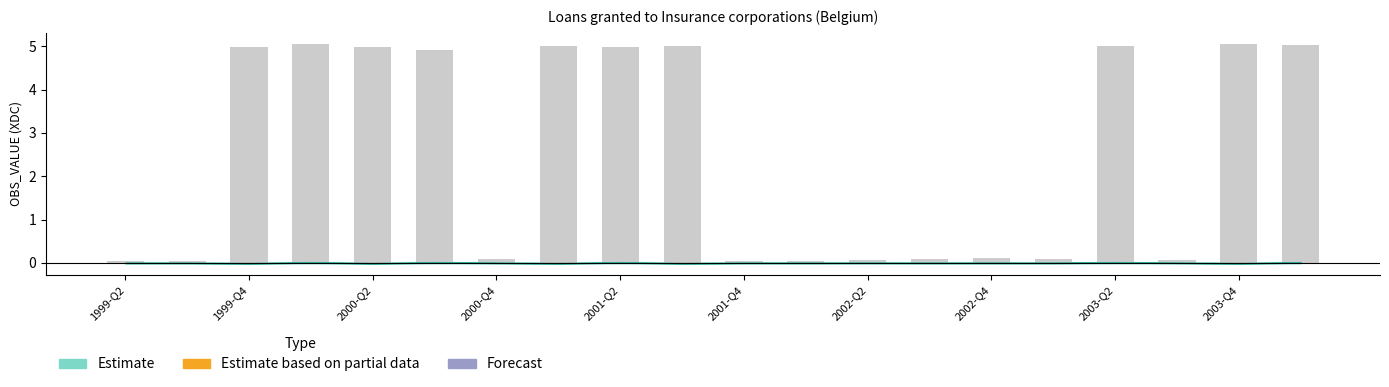

What is the difference between the maximum and minimum values?

5.0